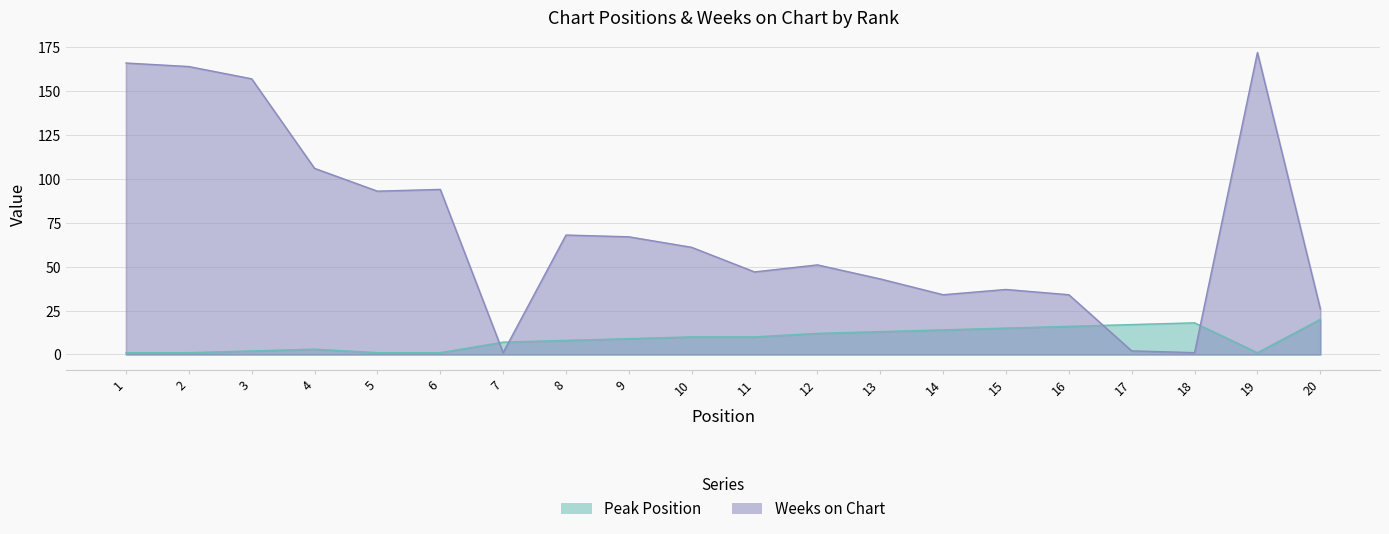

At which category does Peak Position reach its first local peak?

4